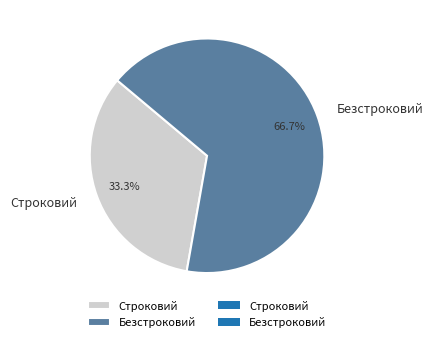

Which slice represents more than half of the pie?

Безстроковий